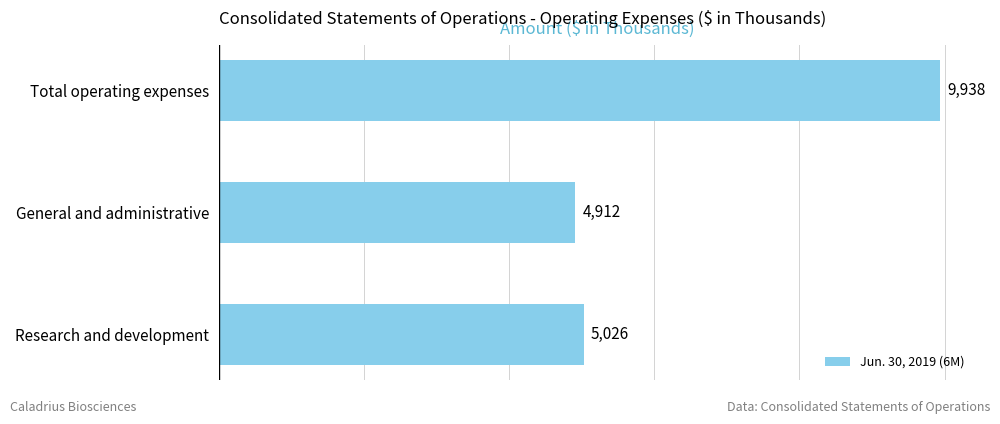

Rank the categories by value from lowest to highest.

General and administrative, Research and development, Total operating expenses